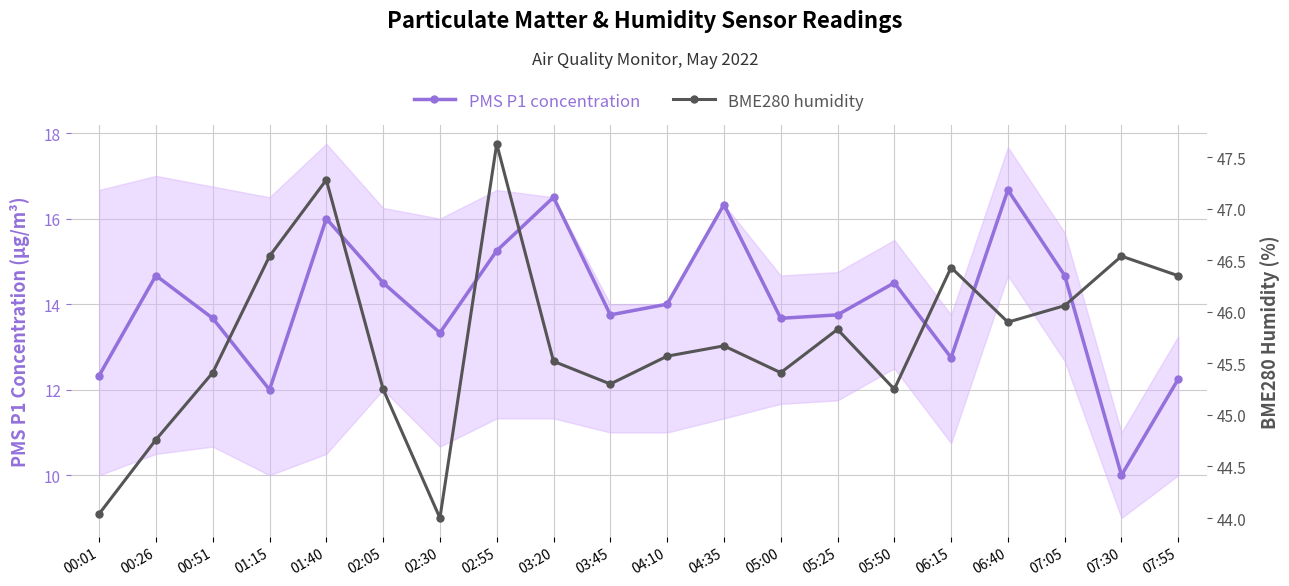

True or false: PMS P1 concentration and BME280 humidity cross at least once.

False